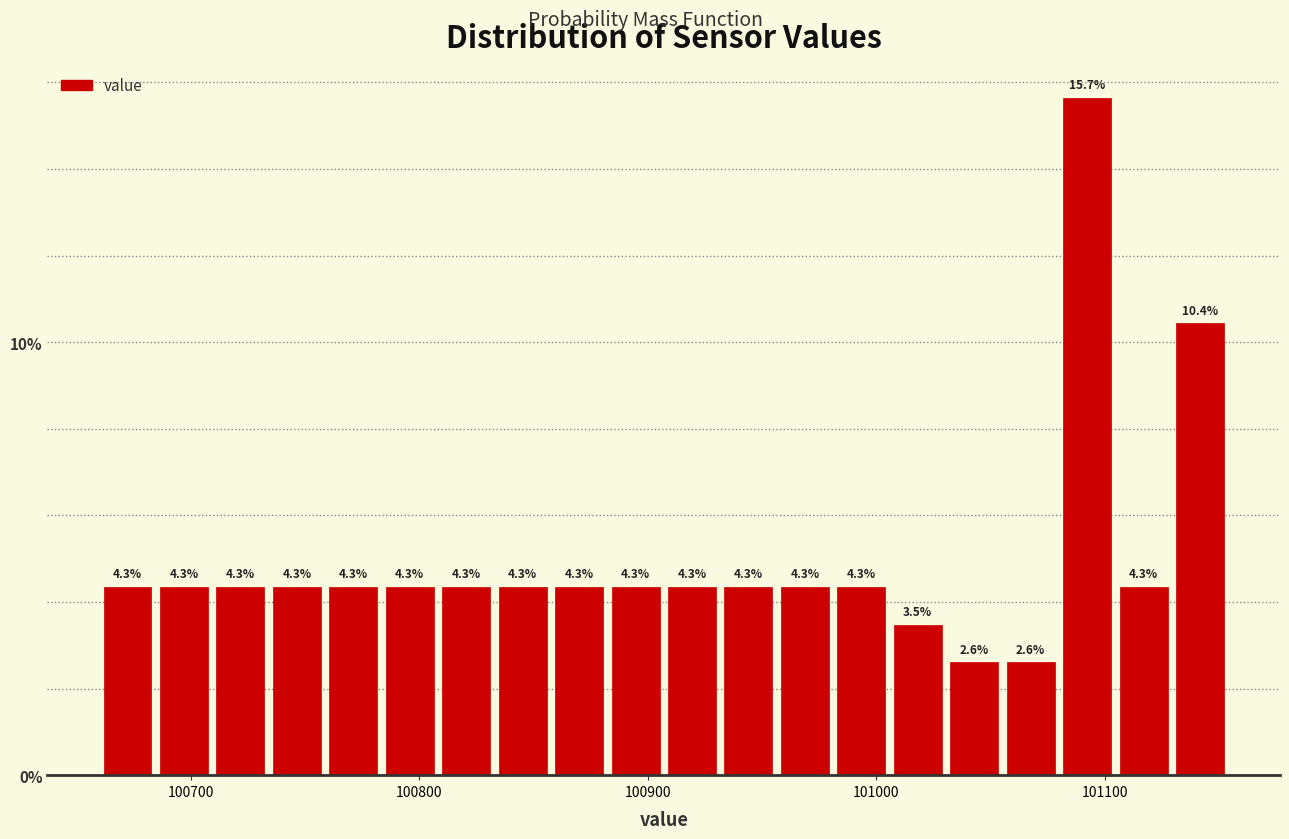

Read against the x-axis, roughly where is the centre of the tallest bar?

101090